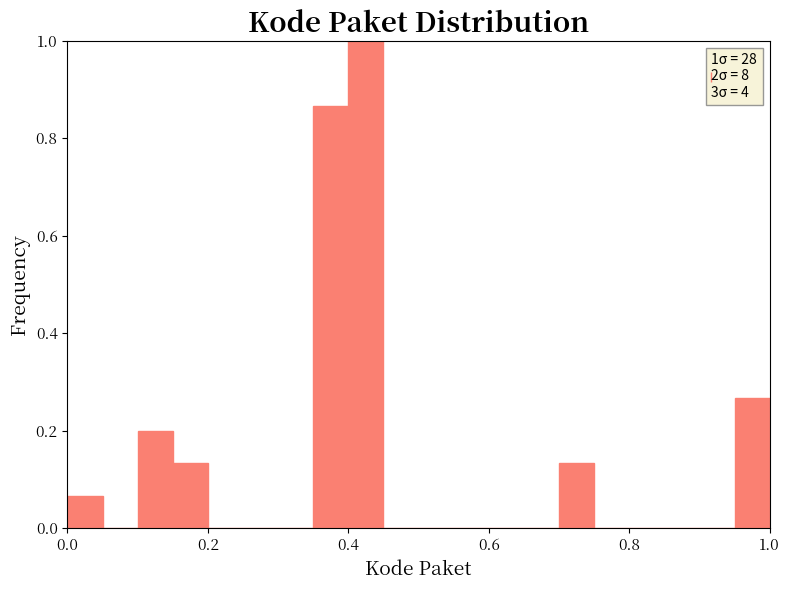

Around what value on the x-axis is the tallest bar? Give the approximate position of its centre, as read against the axis.

0.42